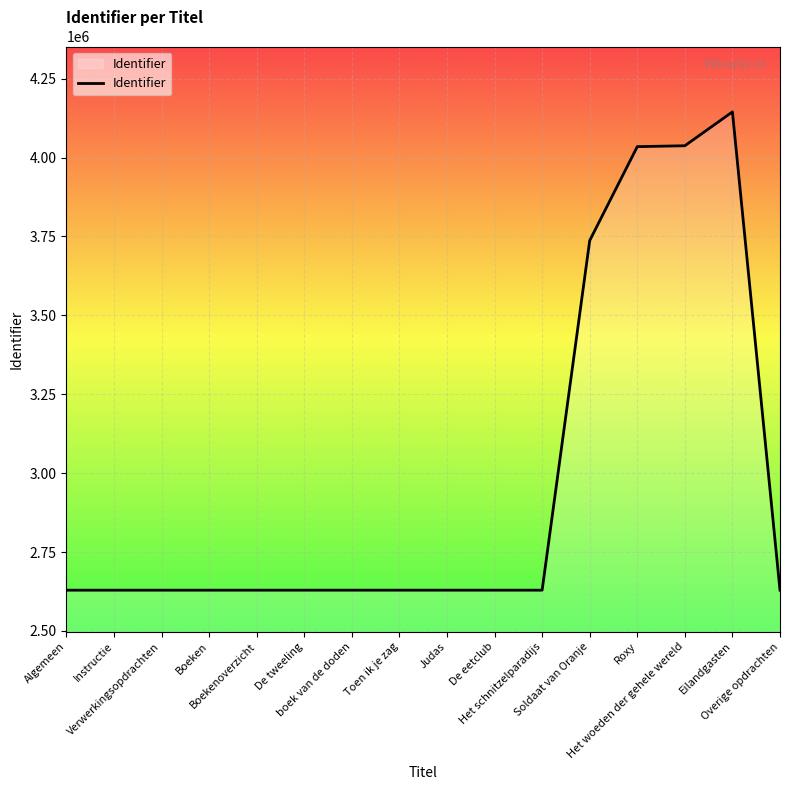

What is the minimum value shown in the chart?

2629027